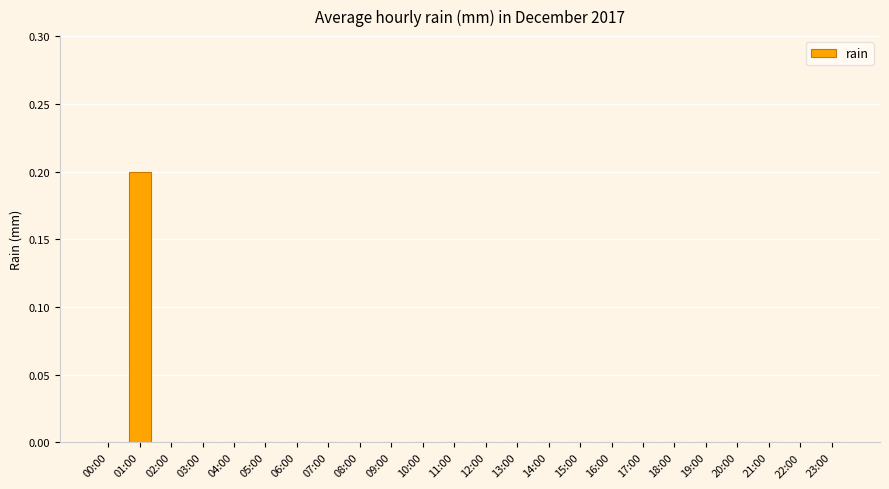

What is the sum of all values?

0.2